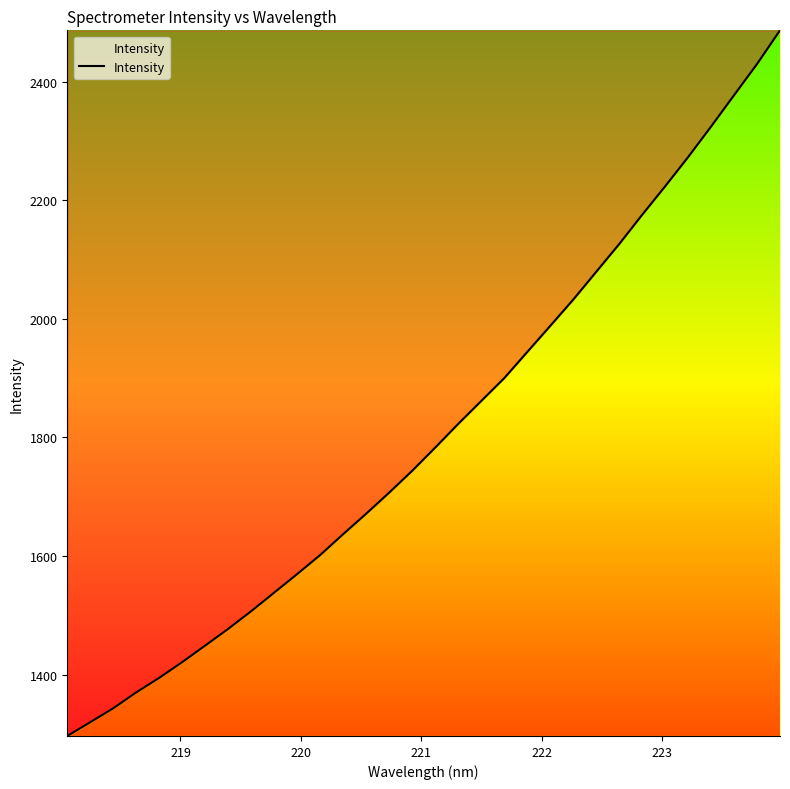

What is the smallest value displayed?

1296.5